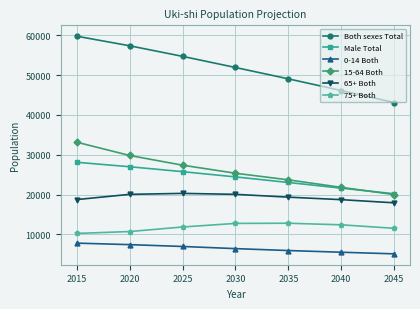

Rank the series by their maximum value, from highest to lowest.

Both sexes Total, 15-64 Both, Male Total, 65+ Both, 75+ Both, 0-14 Both